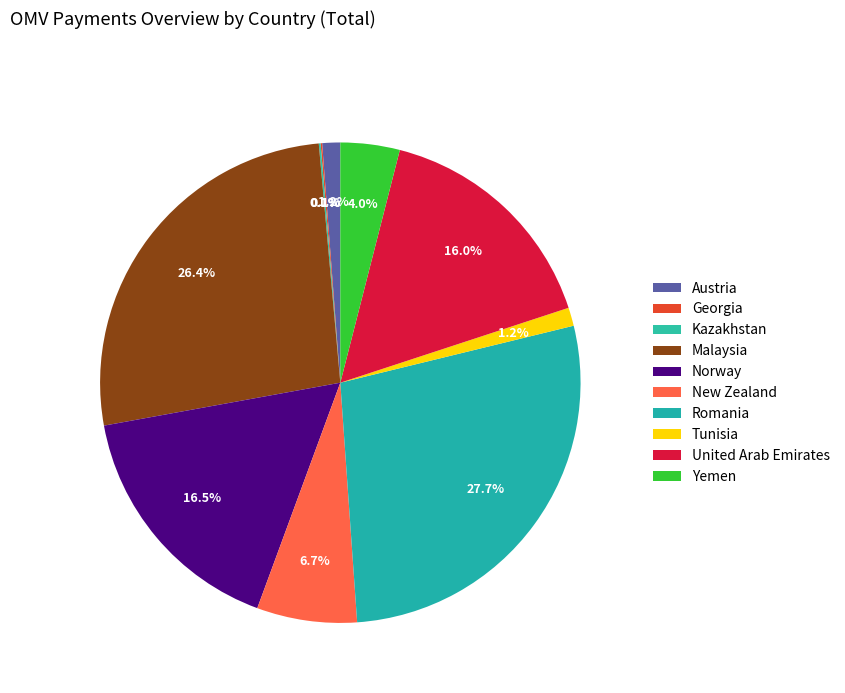

To the nearest percent, what is the average slice percentage?

10%